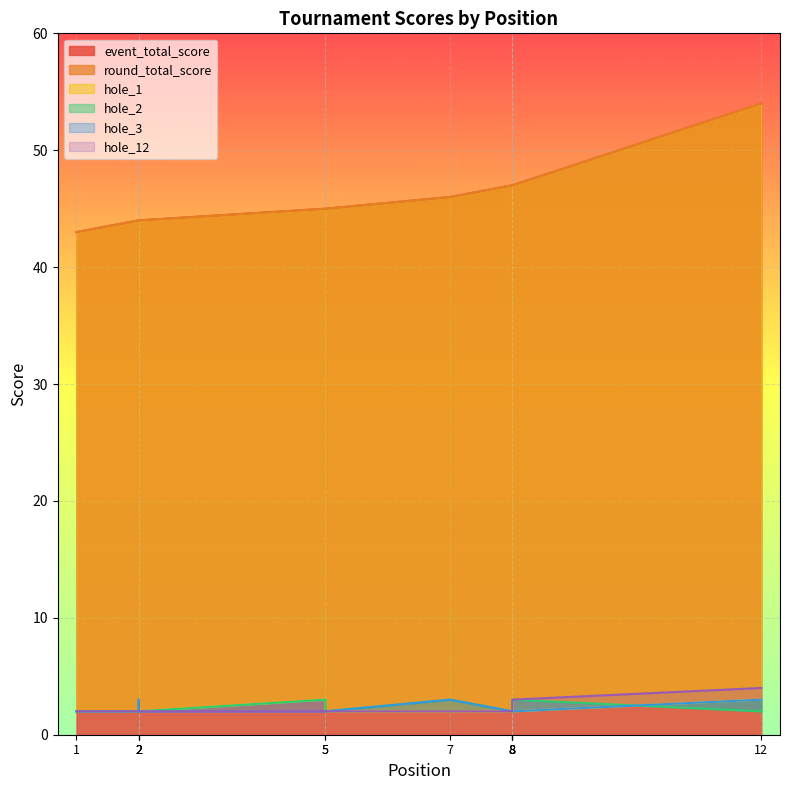

True or false: hole_3 and round_total_score intersect in this chart.

False